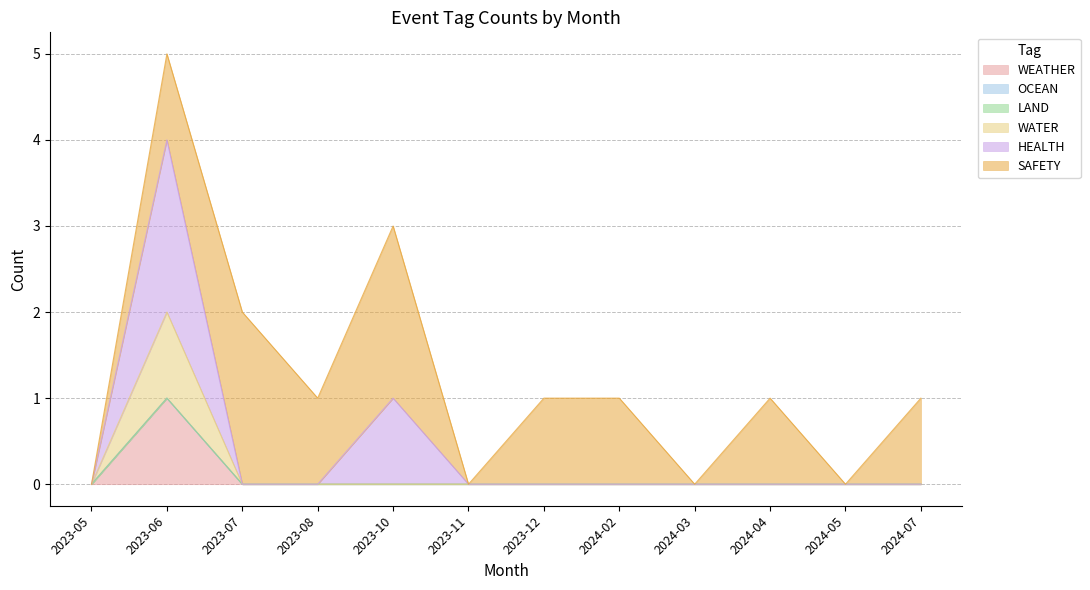

At which category is the sum across all series the highest?

2023-10